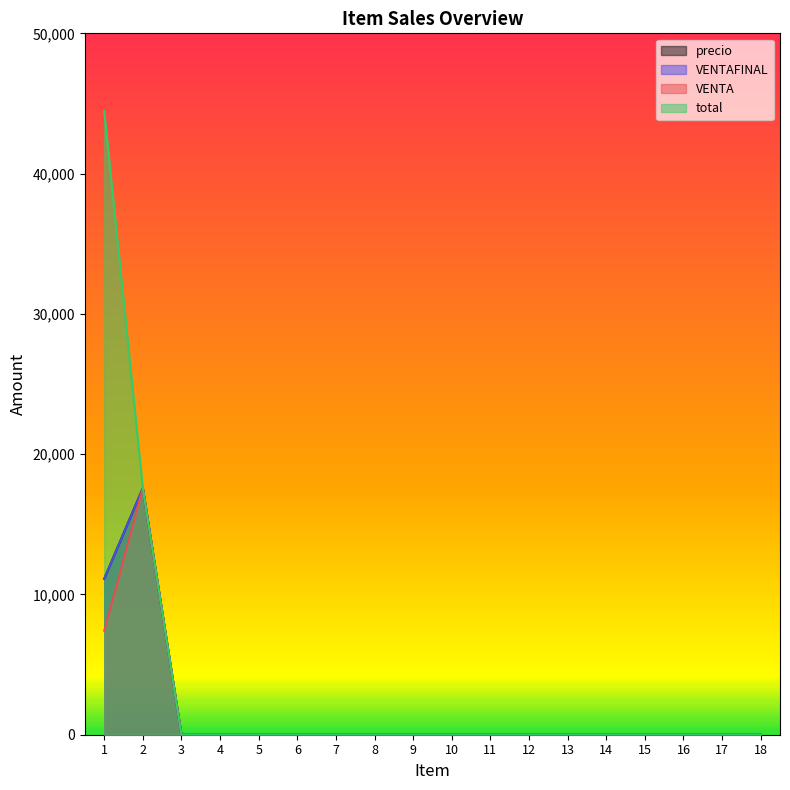

Which has a higher value, 1 or 18?

1